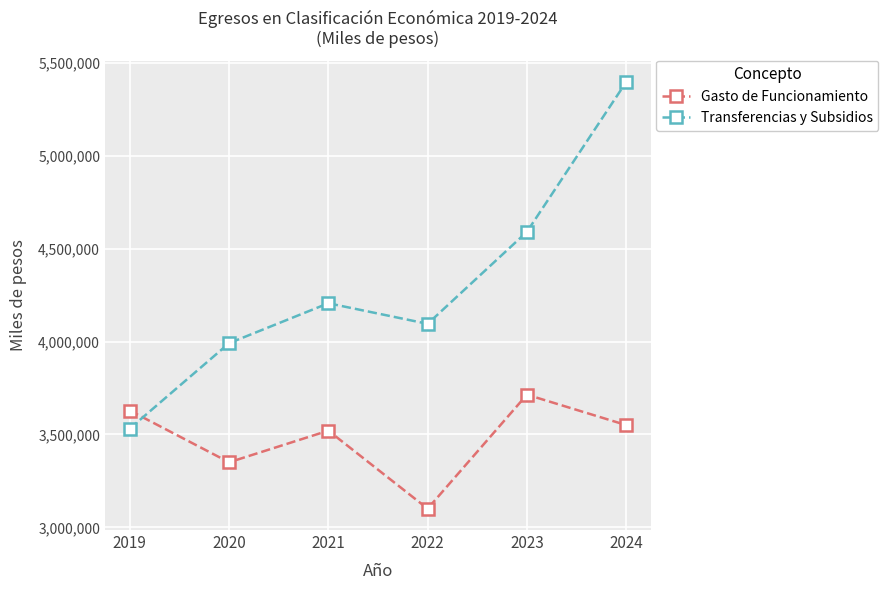

Reading left to right, what are all the values shown in this chart?

Gasto de Funcionamiento: 2019=3628799	2020=3350232	2021=3520523	2022=3100472	2023=3714267	2024=3550498
Transferencias y Subsidios: 2019=3531564	2020=3991345	2021=4206206	2022=4095482	2023=4590778	2024=5397388